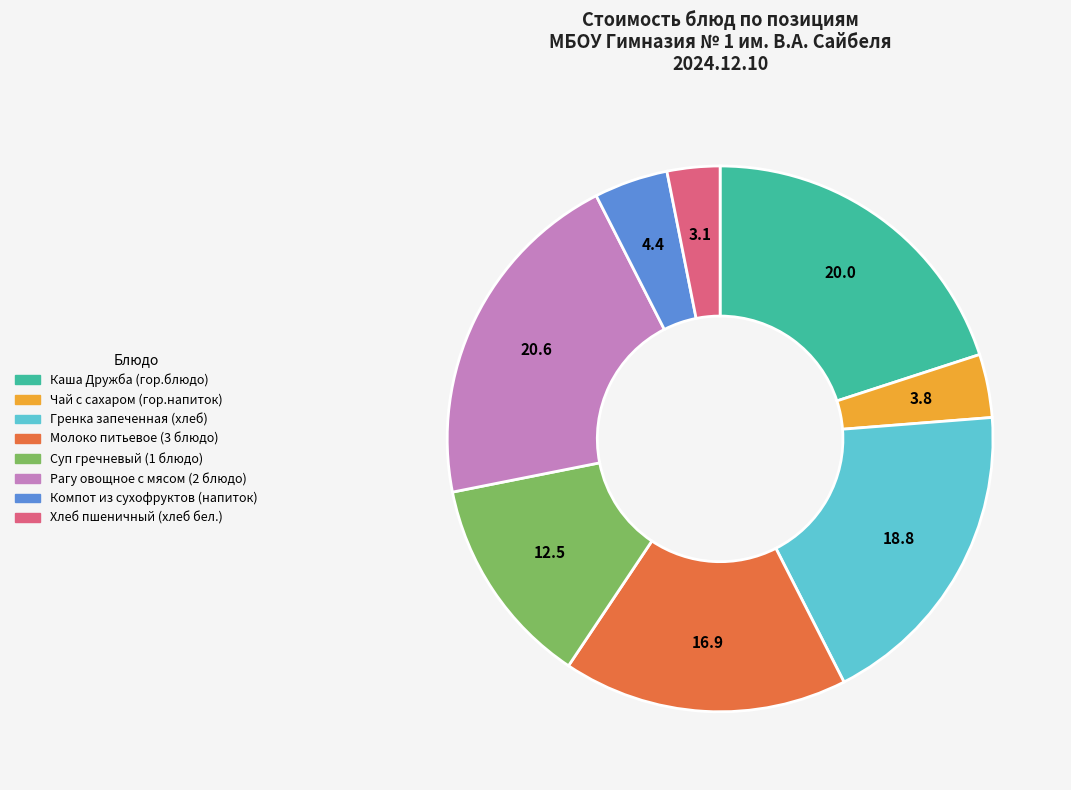

Is there any slice that represents more than half of the pie?

No